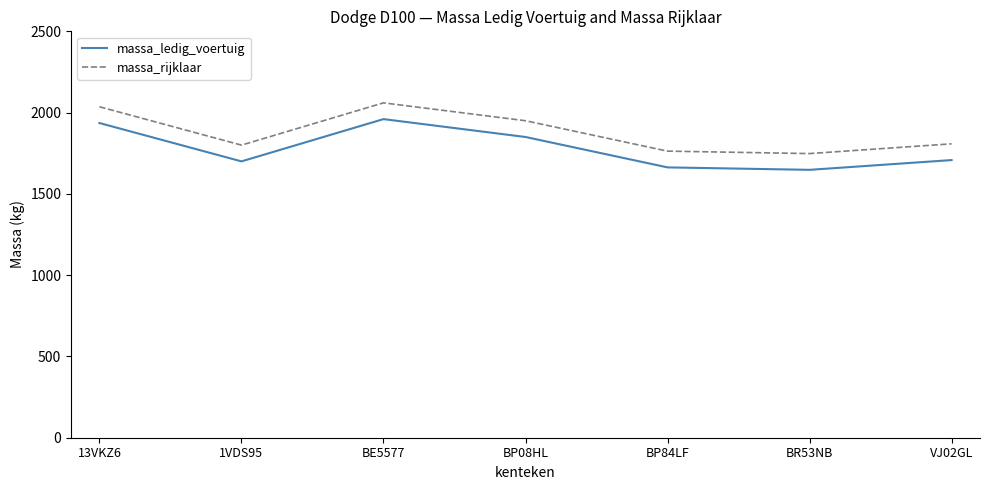

What is the sum of the massa_rijklaar values at VJ02GL and 1VDS95?

3608